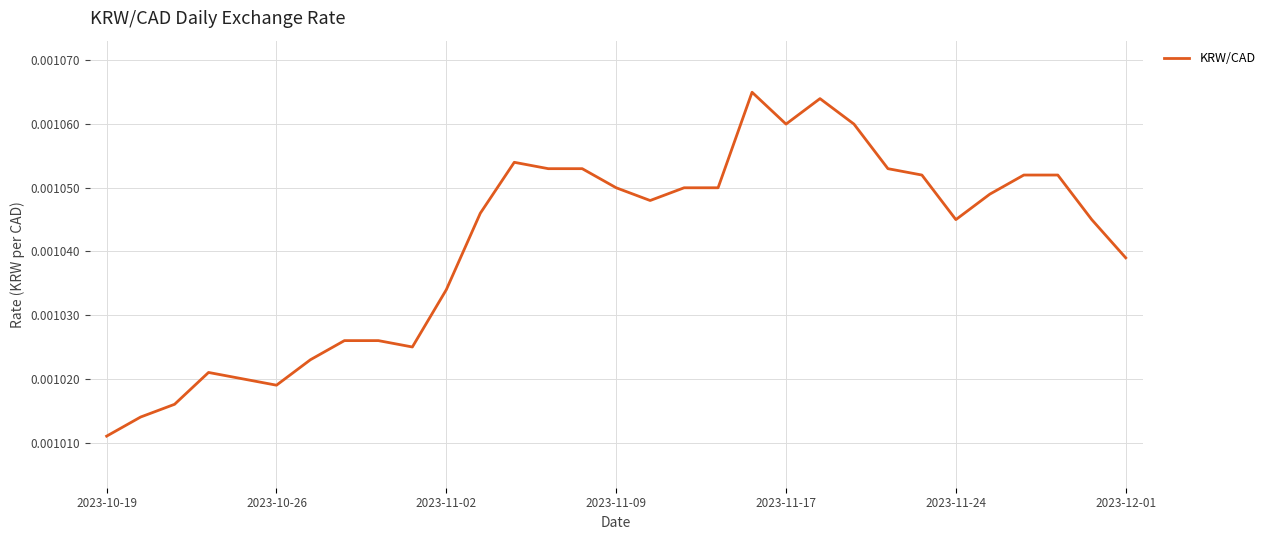

How many interior local valleys (lower than both neighbors) does the data have?

5